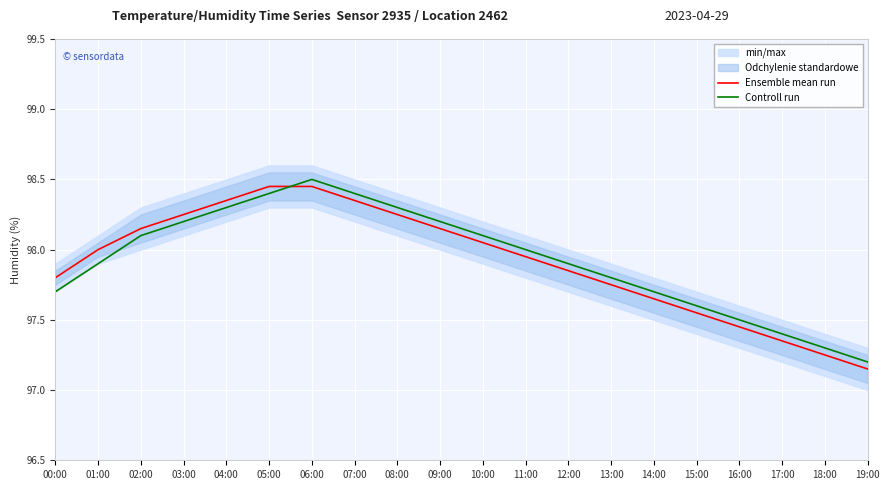

The Ensemble mean run series shows 148.5 at 03:00. True or false?

False